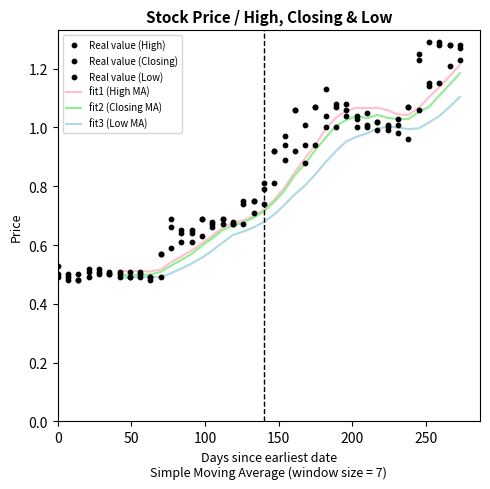

What are all the series names shown in the legend?

fit1 (High MA), fit2 (Closing MA), fit3 (Low MA), Real value (High), Real value (Closing), Real value (Low)